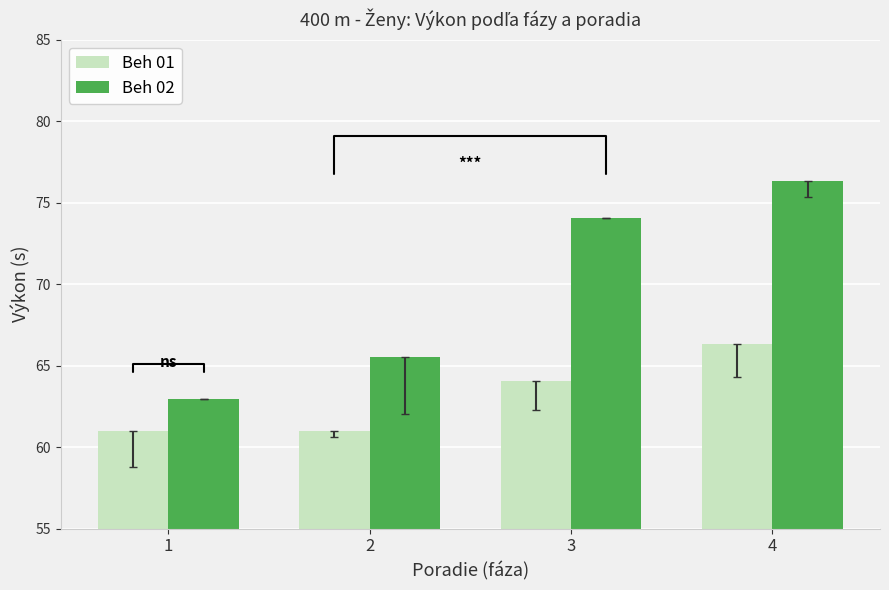

Is it true that Beh 01 equals 93.3 at 2?

False